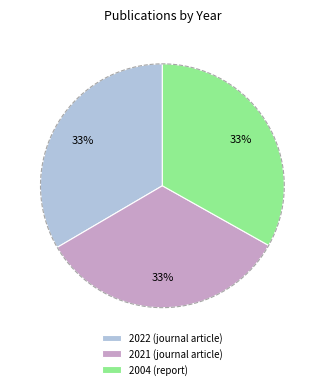

To the nearest percent, what is the combined percentage of 2021 (journal article) and 2022 (journal article)?

67%